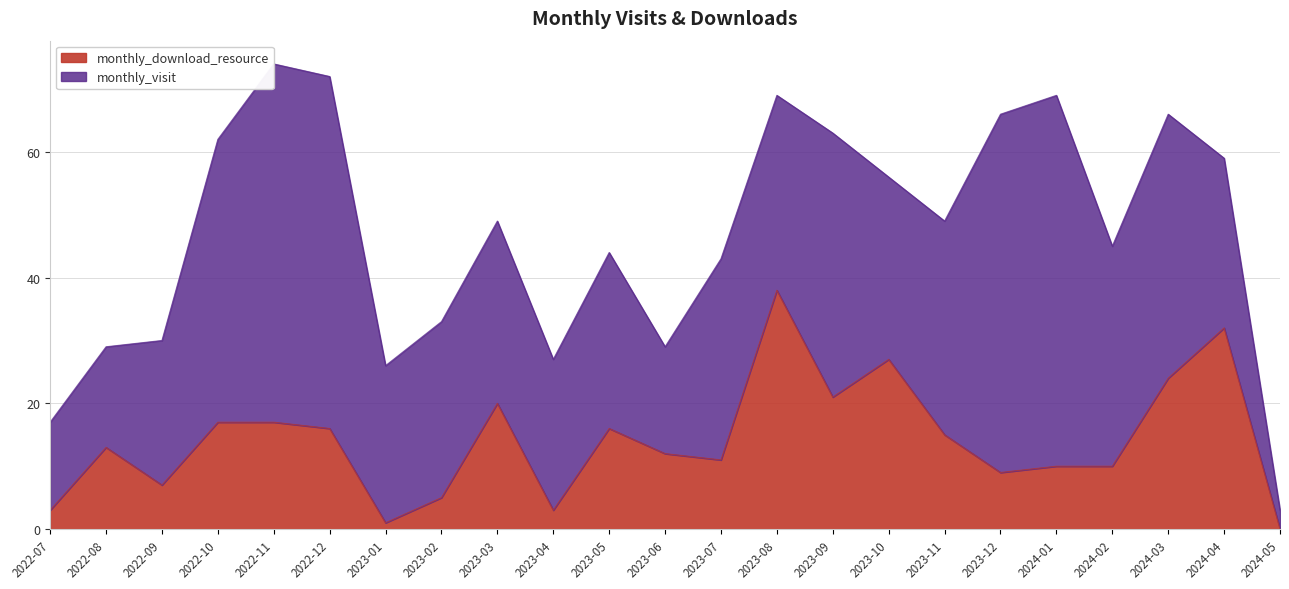

What is the value of the 4th point from the left?

17